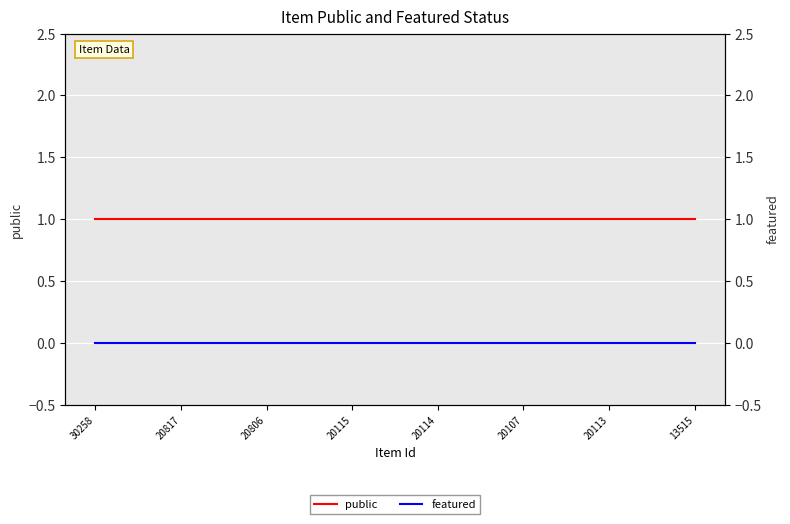

What position from the right is 13515?

1